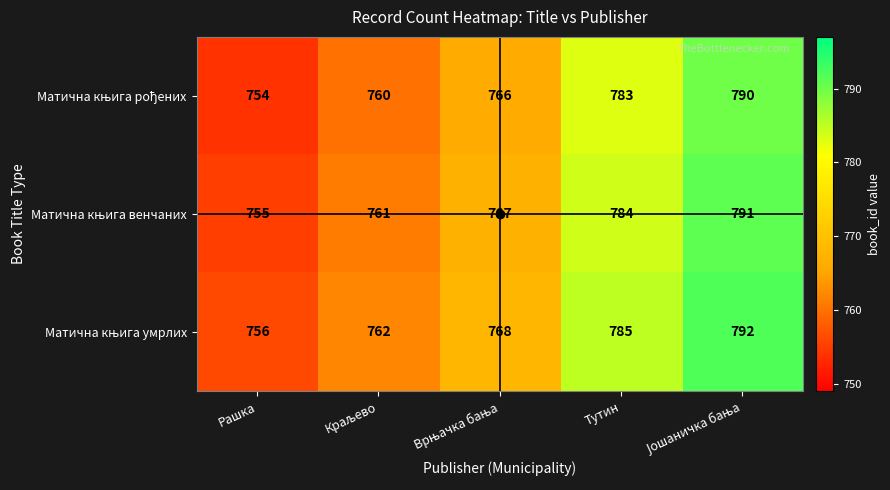

What is the smallest value displayed?

754